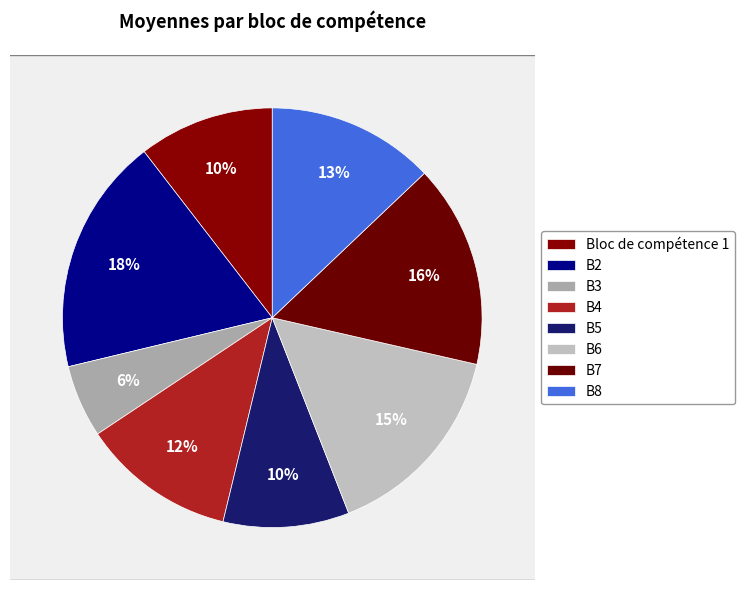

To the nearest percent, what percentage of the pie is Bloc de compétence 1?

10%